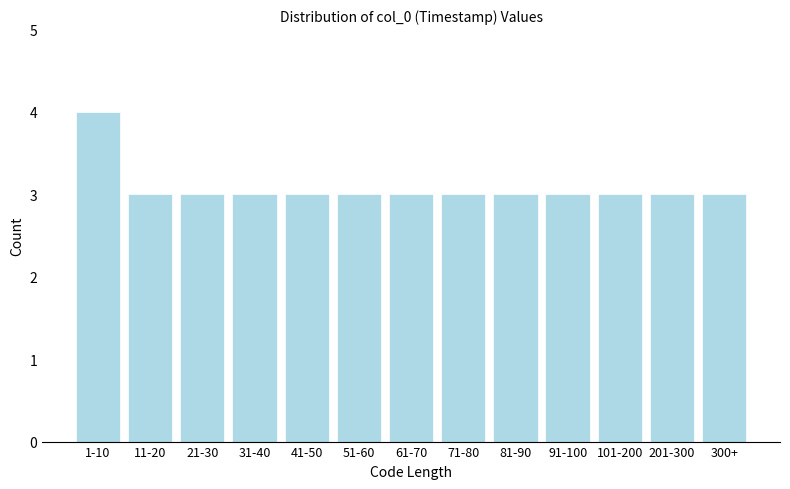

Reading left to right, extract all data points from this chart.

4	3	3	3	3	3	3	3	3	3	3	3	3